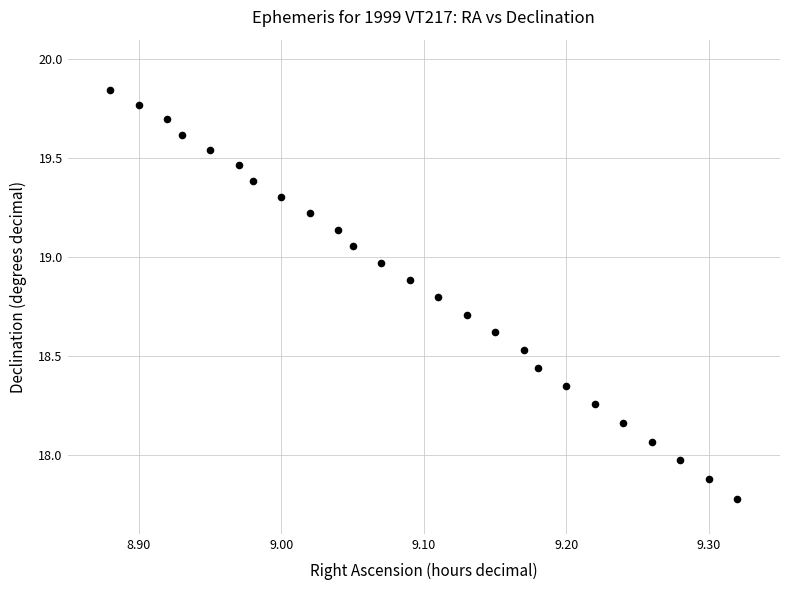

What is the range of X values (max minus min)?

0.4